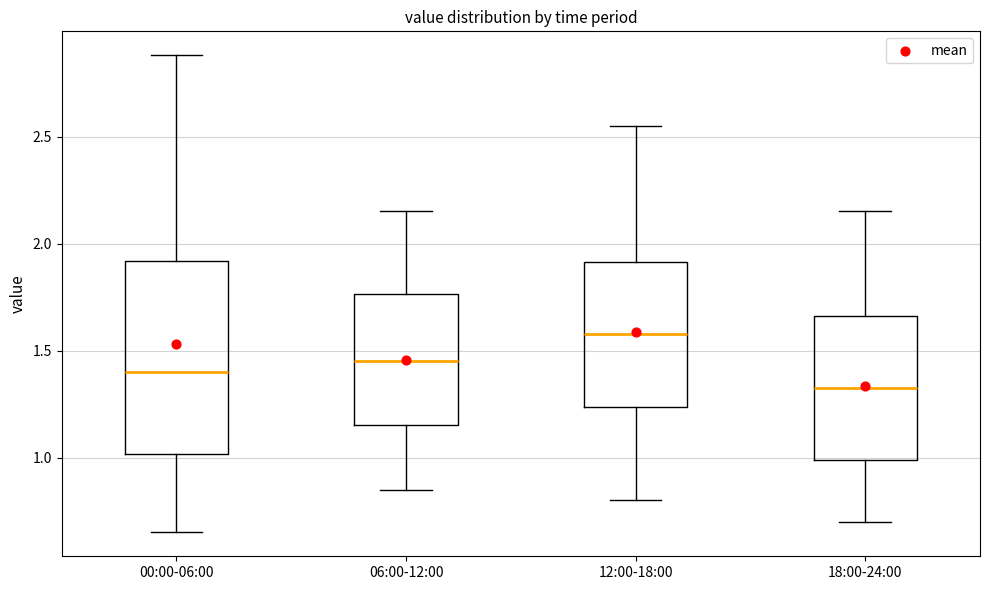

Reading left to right, transcribe this box plot: for each box, give where its median line is, the range the box spans, and where its two whiskers end, as read against the y-axis. The values are not printed on the chart, so give them approximately, as read against the axis.

00:00-06:00: median 1.40, box 1.00 to 1.90, whiskers 0.65 to 2.90
06:00-12:00: median 1.45, box 1.15 to 1.75, whiskers 0.85 to 2.15
12:00-18:00: median 1.60, box 1.25 to 1.90, whiskers 0.80 to 2.55
18:00-24:00: median 1.35, box 1.00 to 1.65, whiskers 0.70 to 2.15